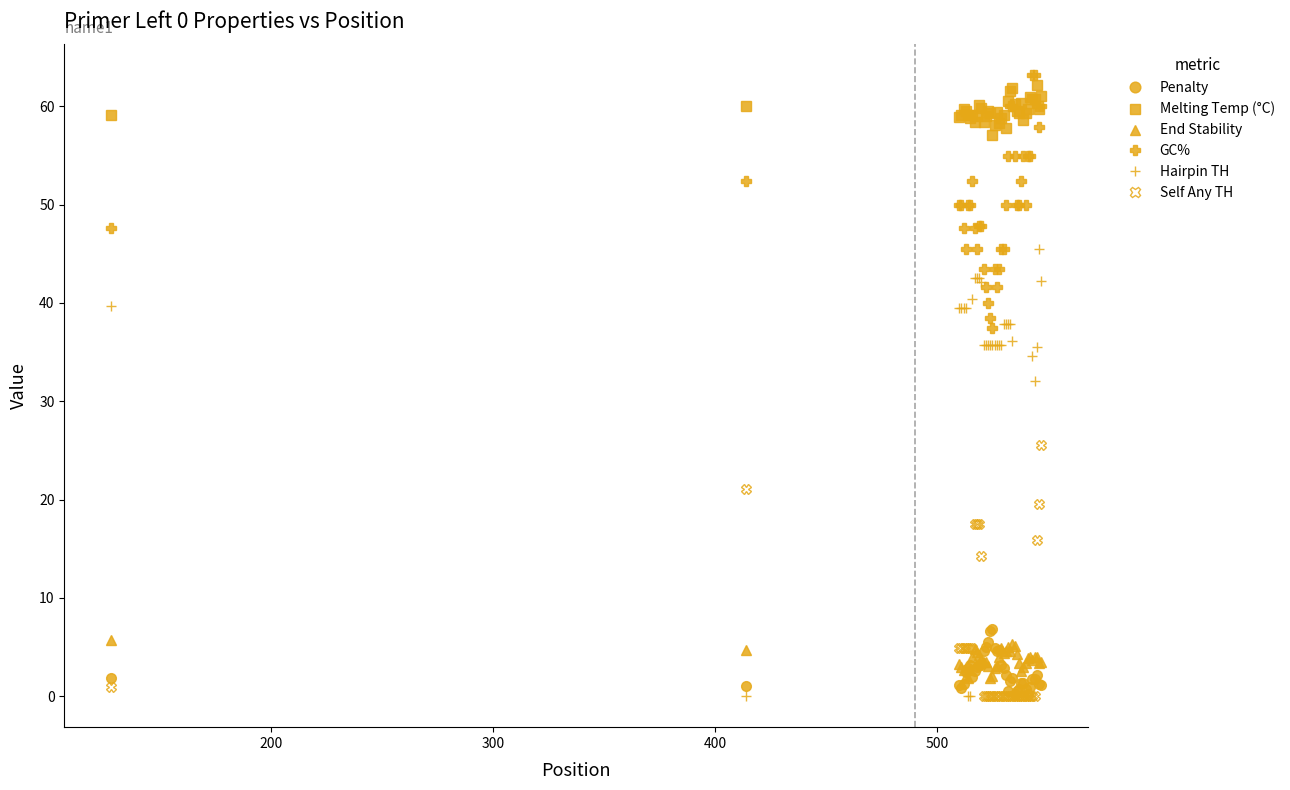

What are all the series names shown in the legend?

Penalty, Melting Temp (°C), End Stability, GC%, Hairpin TH, Self Any TH